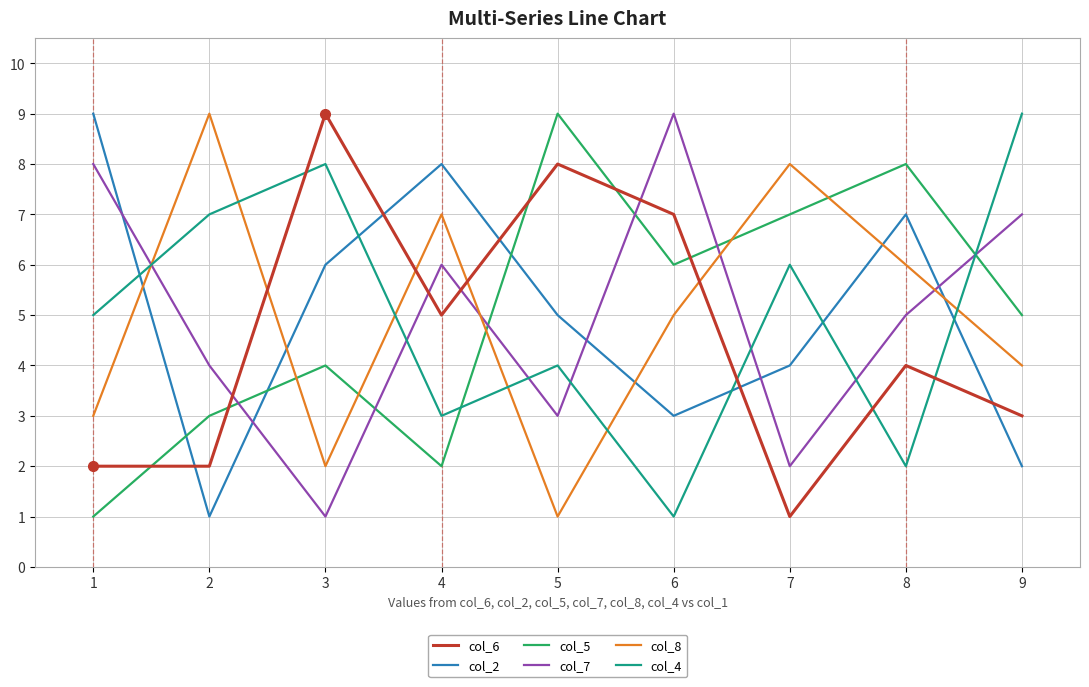

List the labels in order of col_8 value, largest first.

2, 7, 4, 8, 6, 9, 1, 3, 5